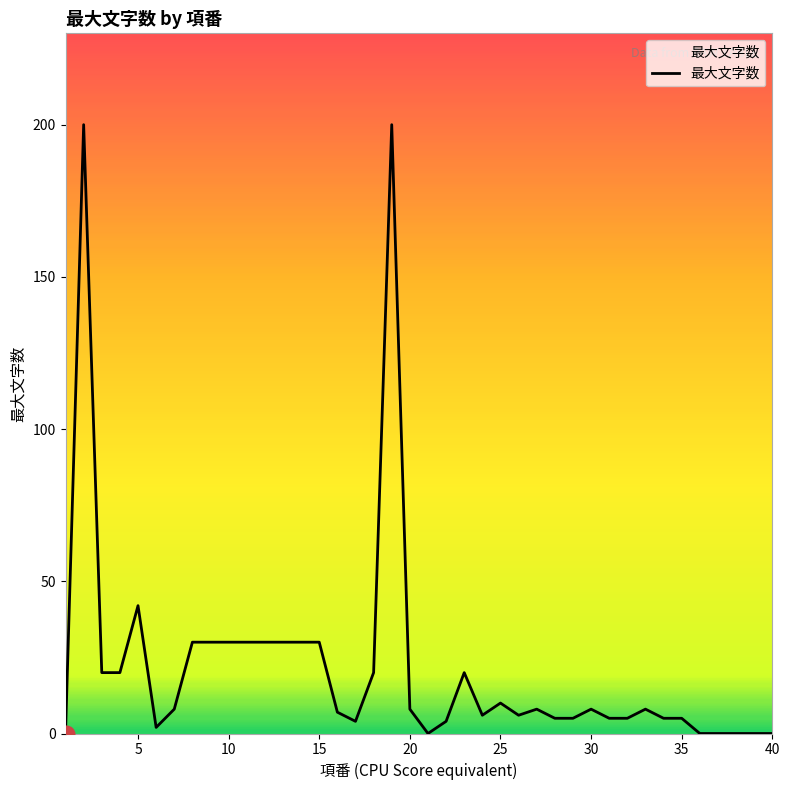

What is the difference between the maximum and minimum values?

200